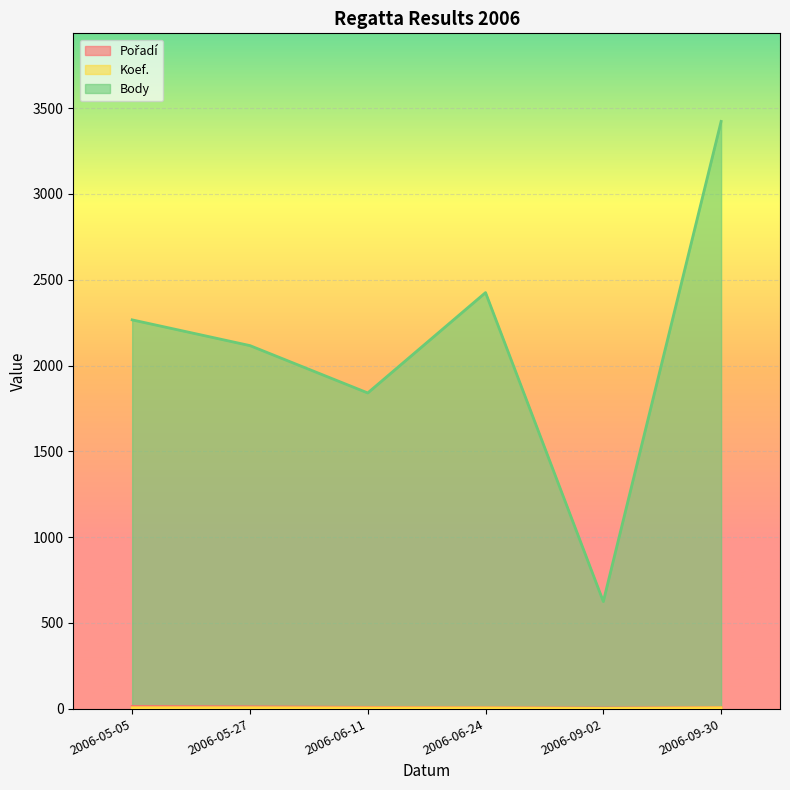

Rank the series at 2006-05-27 from highest to lowest value.

Body, Pořadí, Koef.